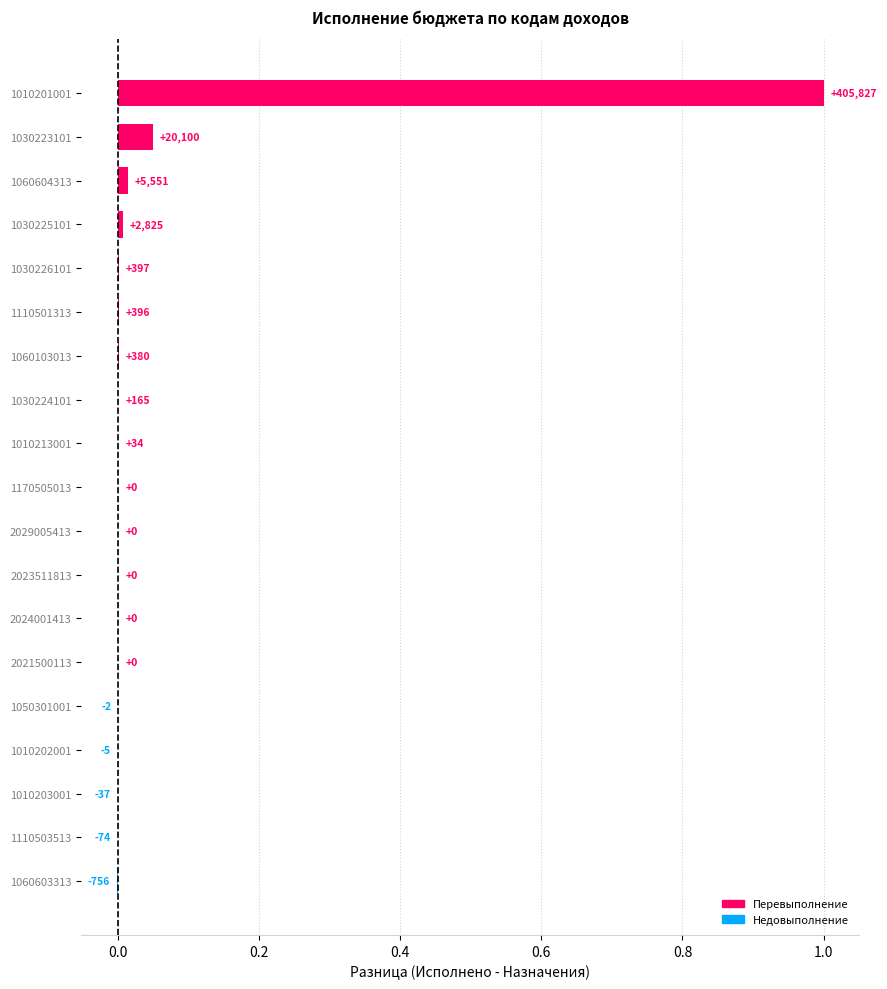

How many data points are less than 0?

5